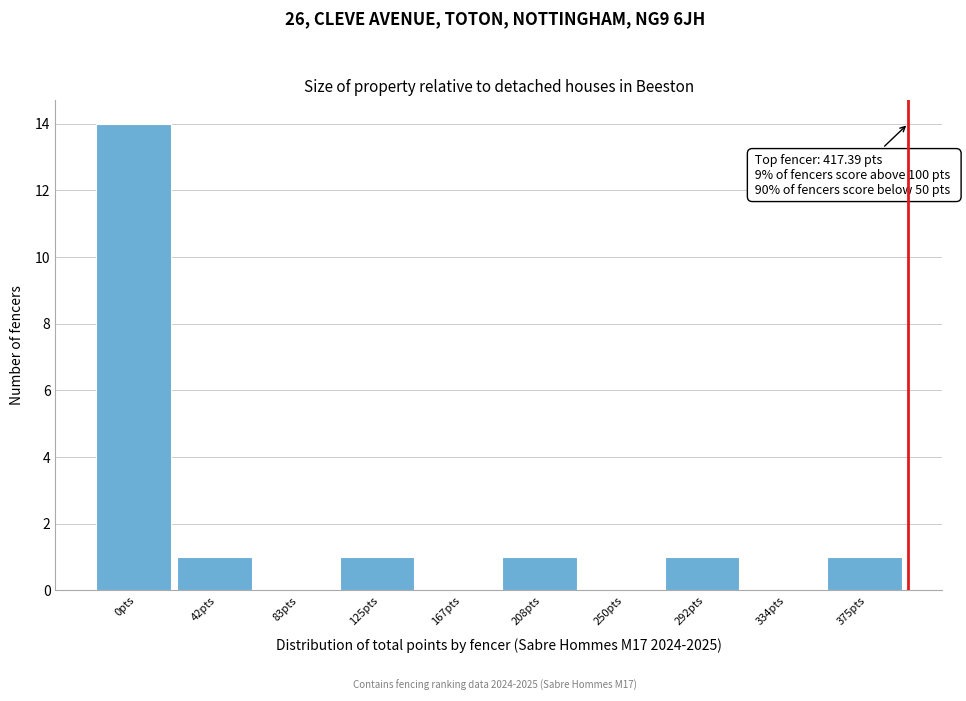

Reading right to left, list all the values displayed in this chart.

375pts=1	334pts=0	292pts=1	250pts=0	208pts=1	167pts=0	125pts=1	83pts=0	42pts=1	0pts=14